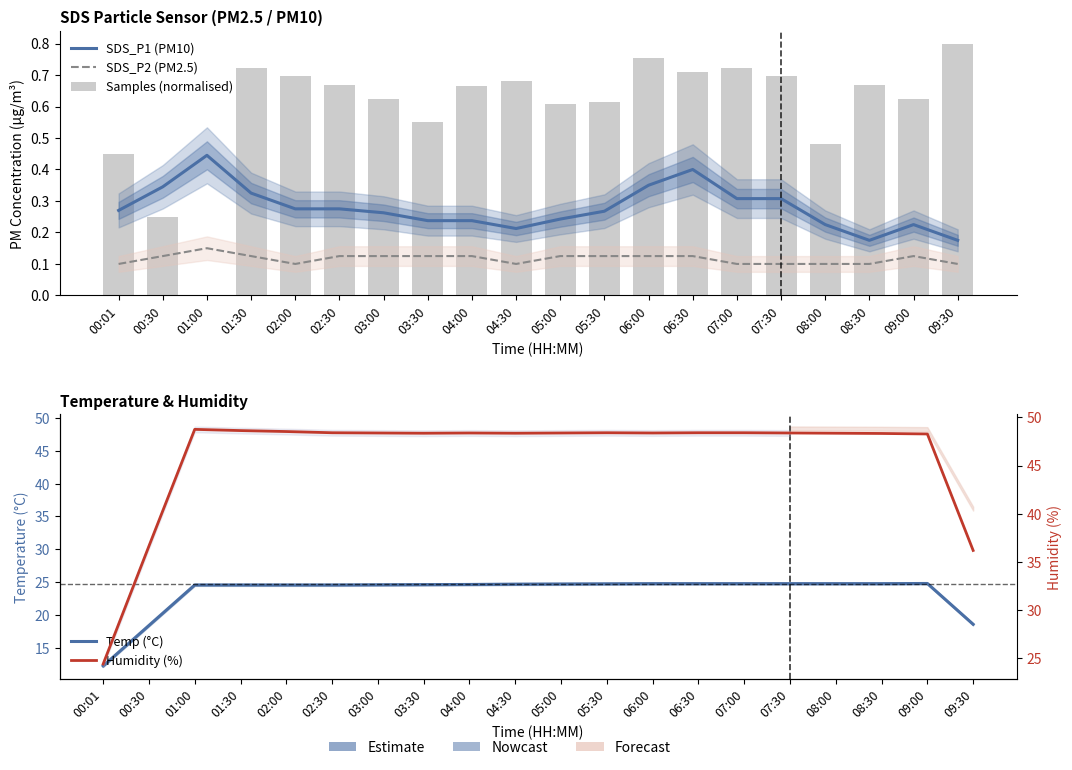

Reading left to right, what are all the values shown in this chart?

SDS_P1 (PM10): 0.3	0.3	0.4	0.3	0.3	0.3	0.3	0.2	0.2	0.2	0.2	0.3	0.3	0.4	0.3	0.3	0.2	0.2	0.2	0.2
SDS_P2 (PM2.5): 0.1	0.1	0.1	0.1	0.1	0.1	0.1	0.1	0.1	0.1	0.1	0.1	0.1	0.1	0.1	0.1	0.1	0.1	0.1	0.1
Samples (normalised): 0.4	0.2	0.0	0.7	0.7	0.7	0.6	0.6	0.7	0.7	0.6	0.6	0.8	0.7	0.7	0.7	0.5	0.7	0.6	0.8
Temp (°C): 12.3	18.5	24.6	24.6	24.6	24.6	24.6	24.7	24.7	24.7	24.8	24.8	24.8	24.8	24.8	24.8	24.8	24.8	24.8	18.6
Humidity (%): 24.4	36.6	48.8	48.6	48.5	48.4	48.4	48.3	48.4	48.3	48.4	48.4	48.4	48.4	48.4	48.4	48.3	48.3	48.3	36.2